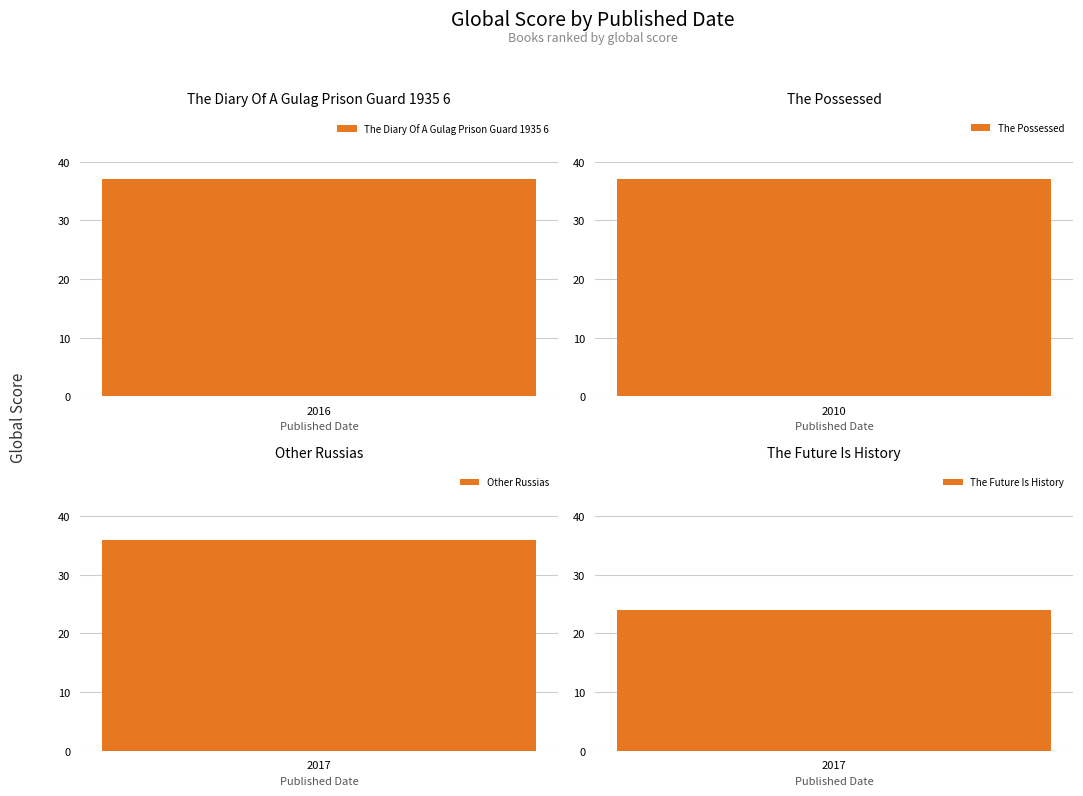

What is the label of the 2nd bar from the left?

2010